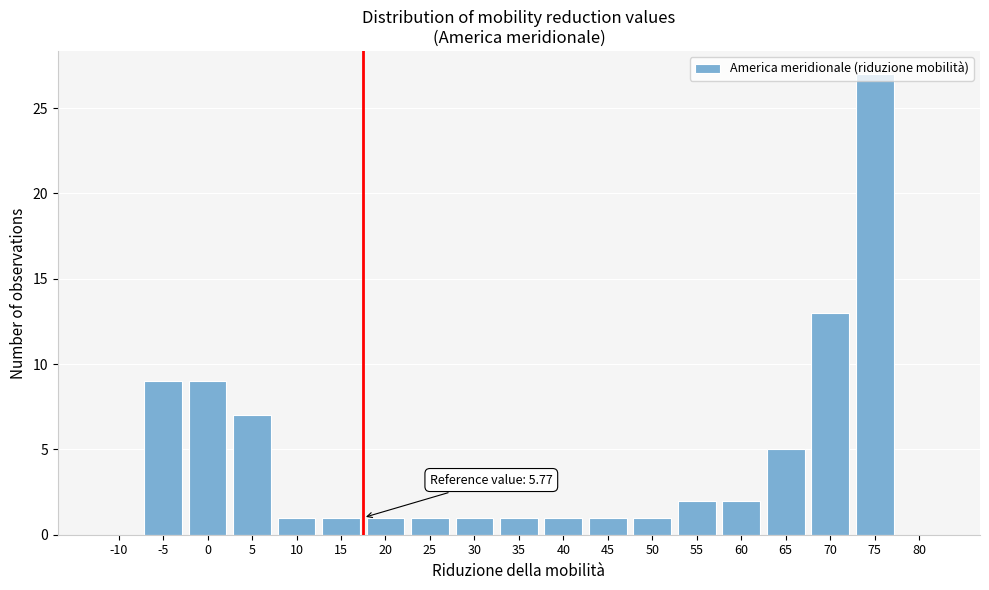

What is the maximum value shown in the chart?

27